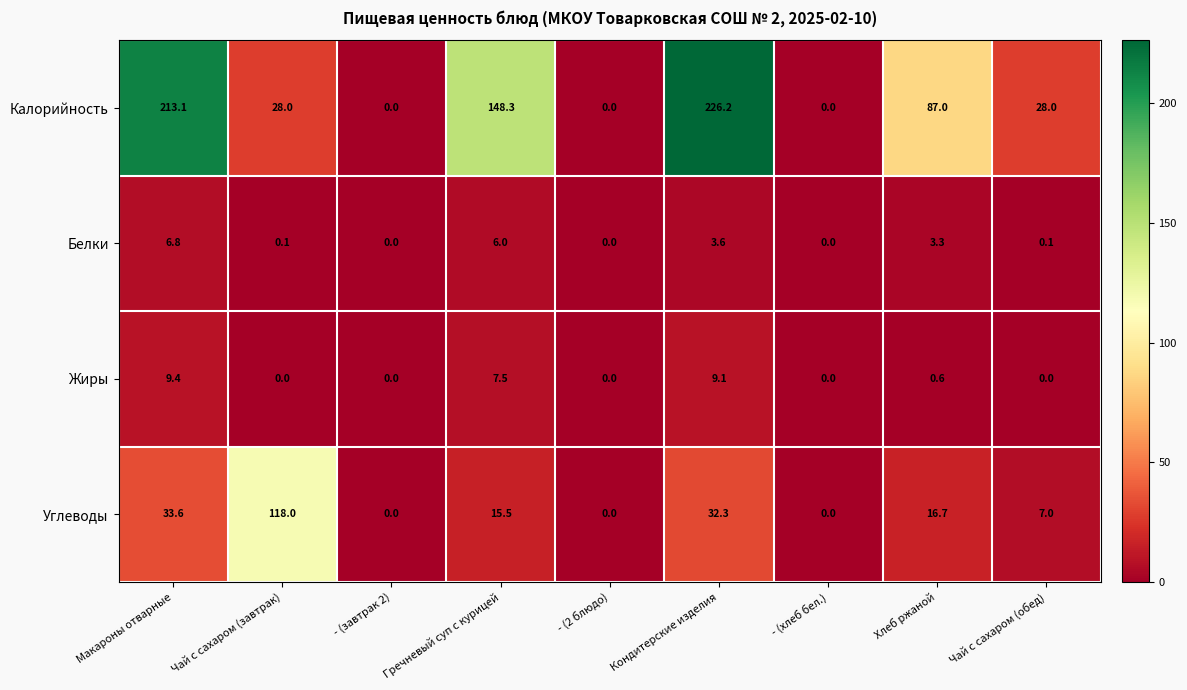

What is the greatest value displayed?

226.2